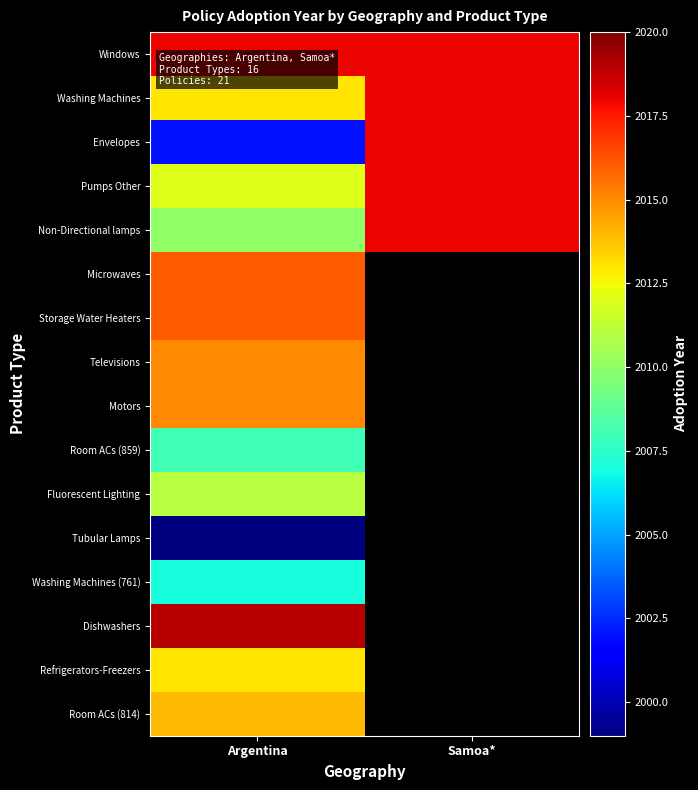

What is the average value of the Non-Directional lamps series?

2014.0